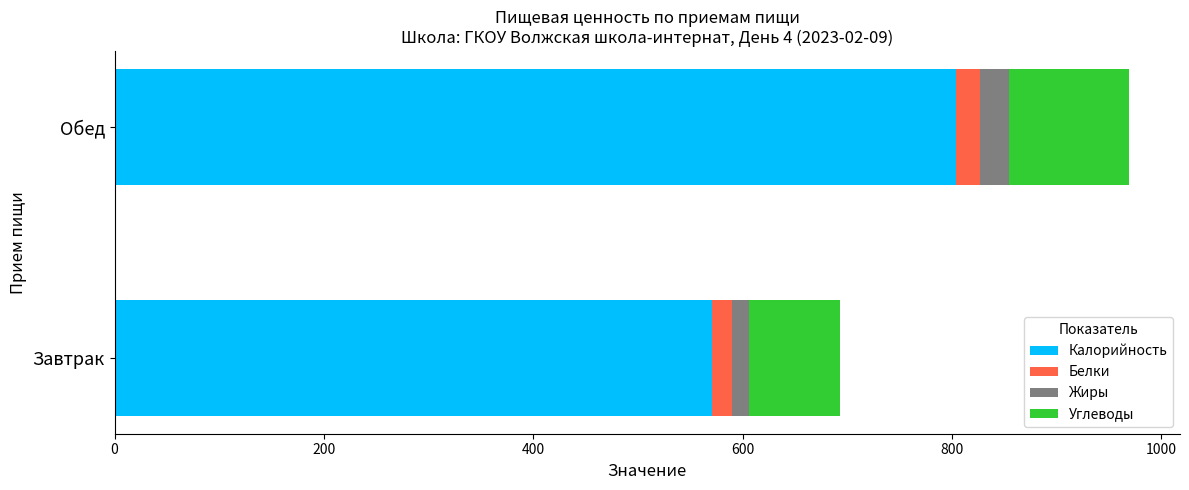

Rank the categories by Калорийность value from lowest to highest.

Завтрак, Обед